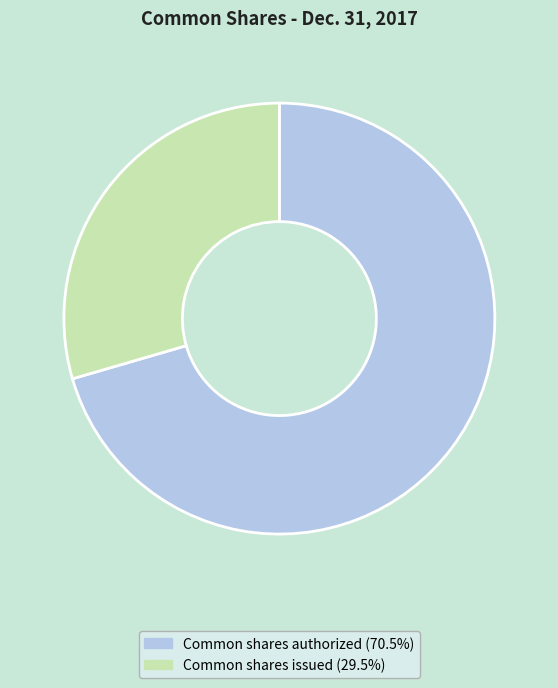

The Common shares authorized slice represents 60% of the pie. True or false?

False